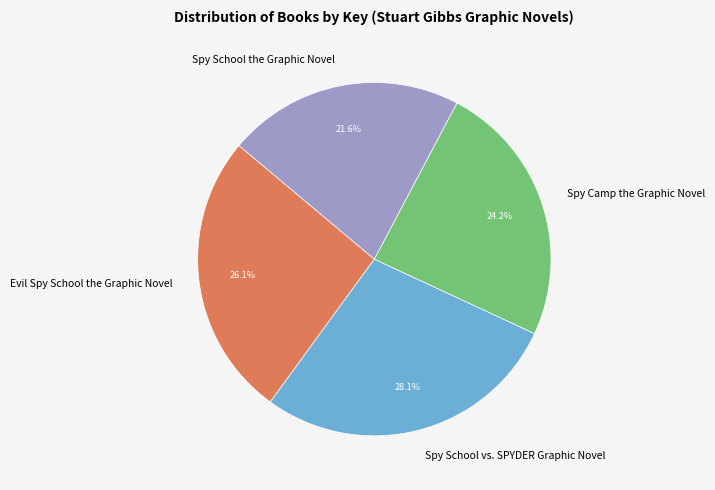

Does Spy School the Graphic Novel account for over 50% of the chart?

No